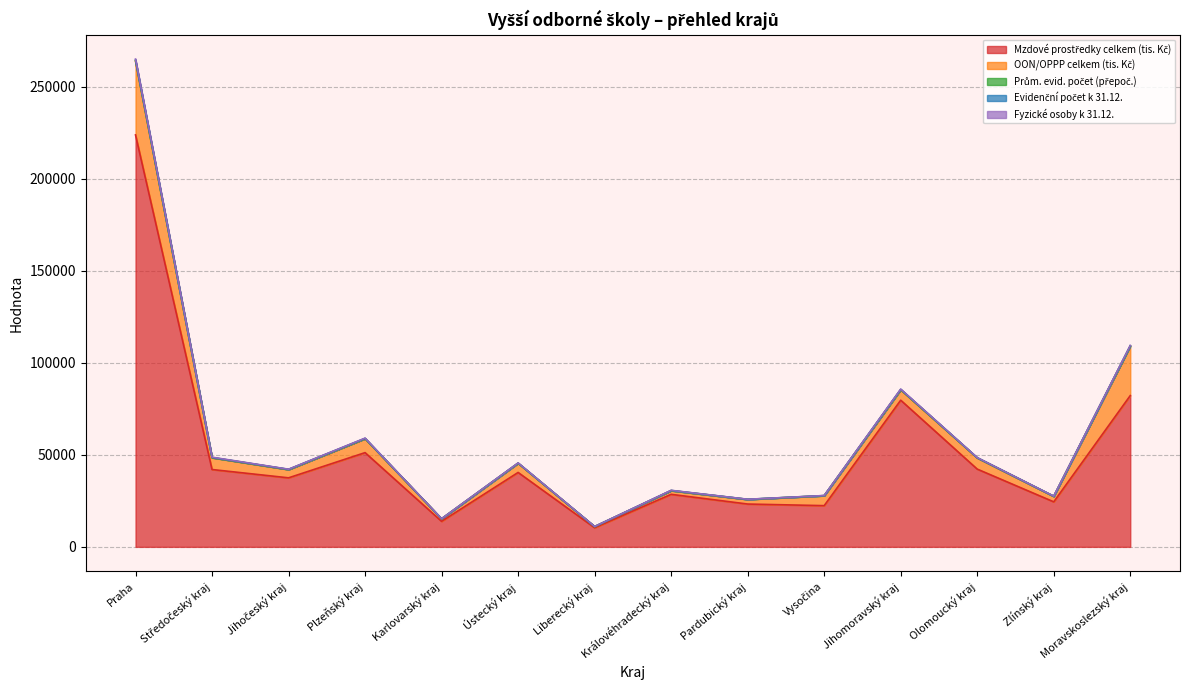

What is the label of the 13th point from the left?

Zlínský kraj